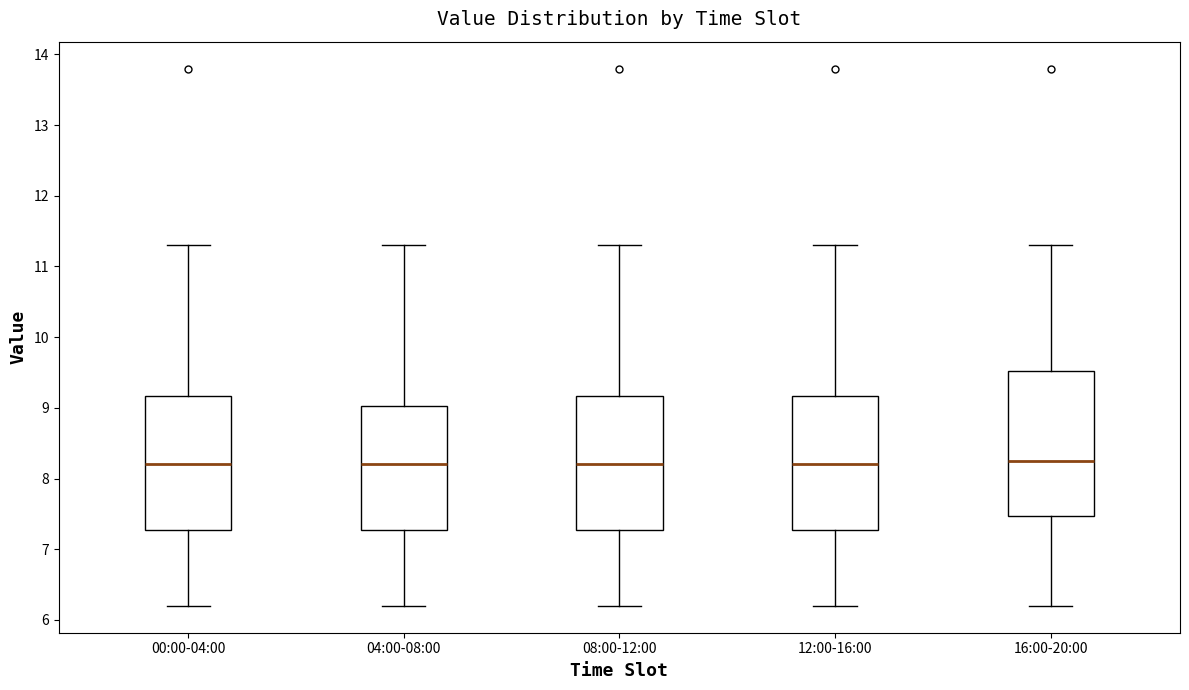

Comparing the boxes themselves (not the whiskers), which one is the tallest?

16:00-20:00